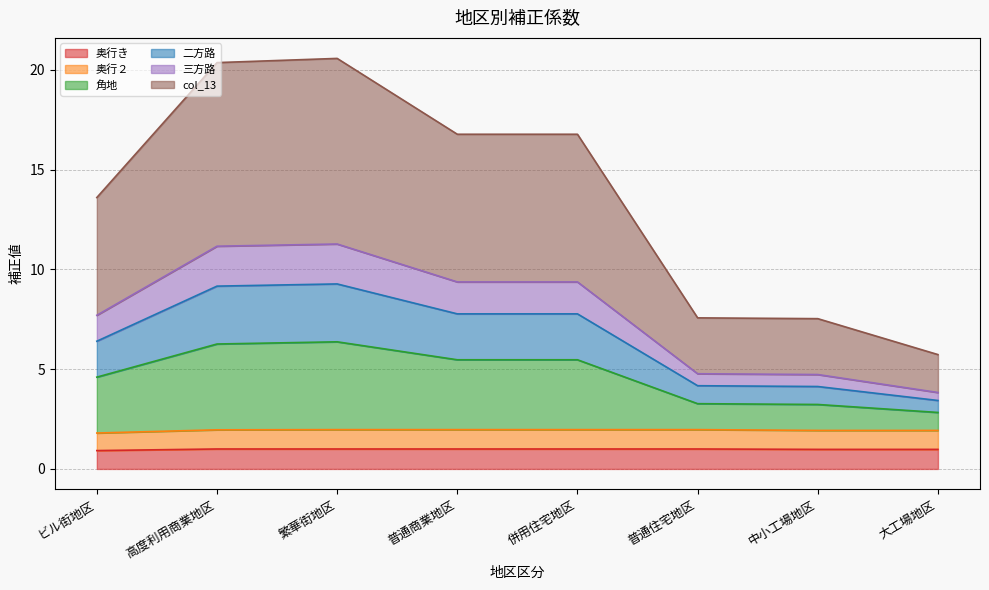

What is the total value across all series at 中小工場地区?

7.5